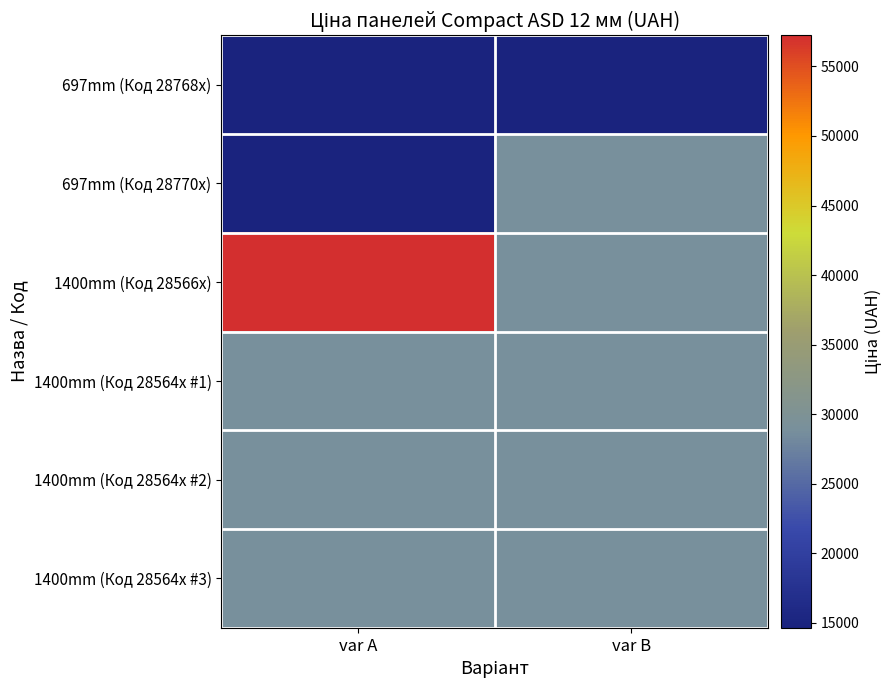

Which has a higher value, var B or var A?

var B